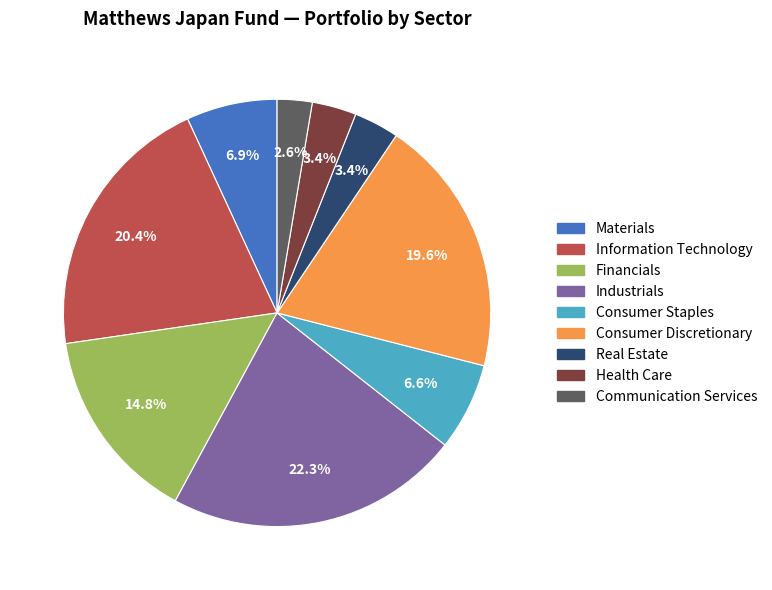

Is Consumer Discretionary the majority of the pie?

No